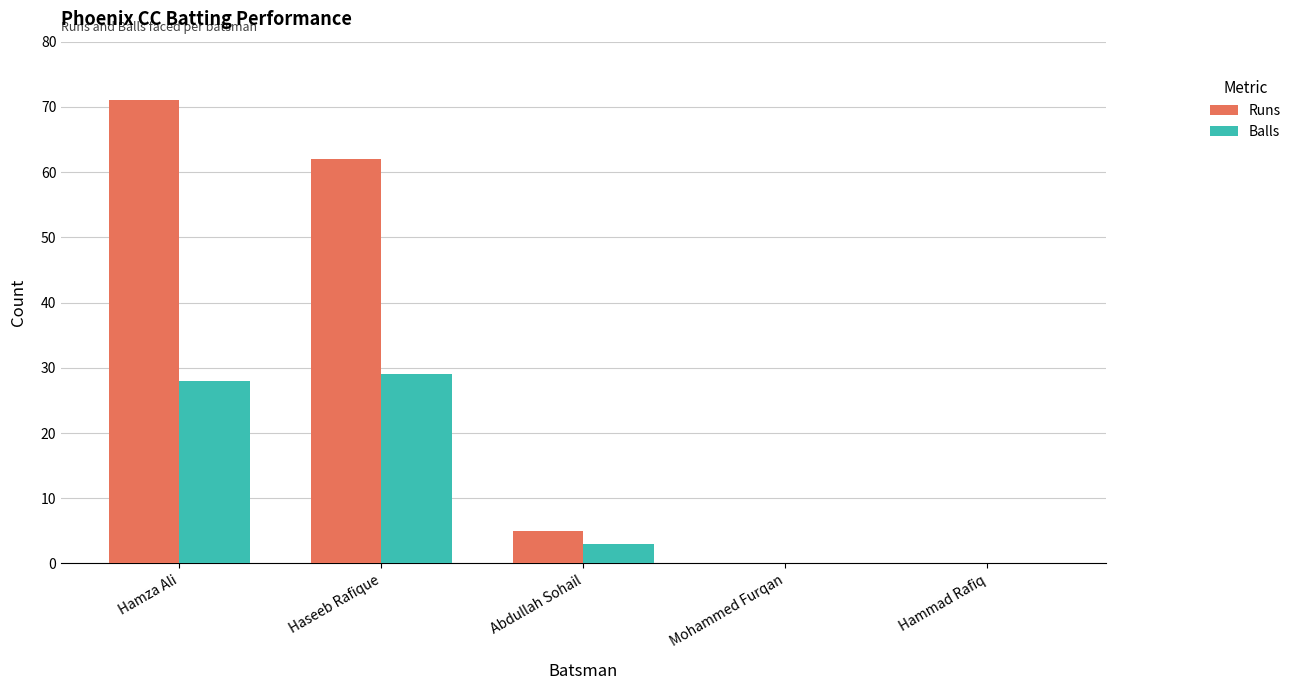

How many series are shown in this chart?

2